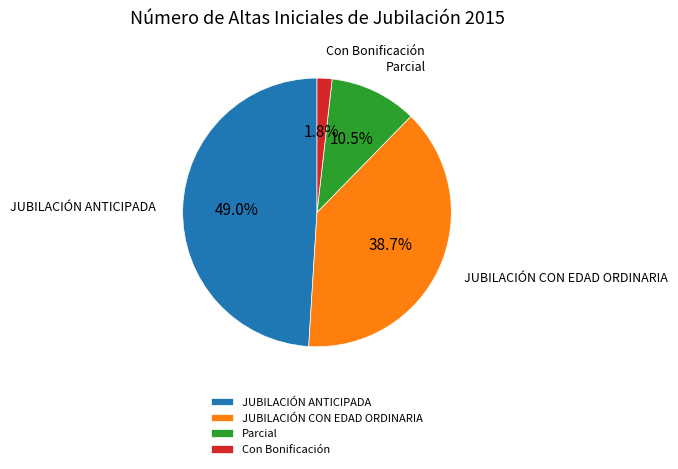

Which slice is the largest?

JUBILACIÓN ANTICIPADA